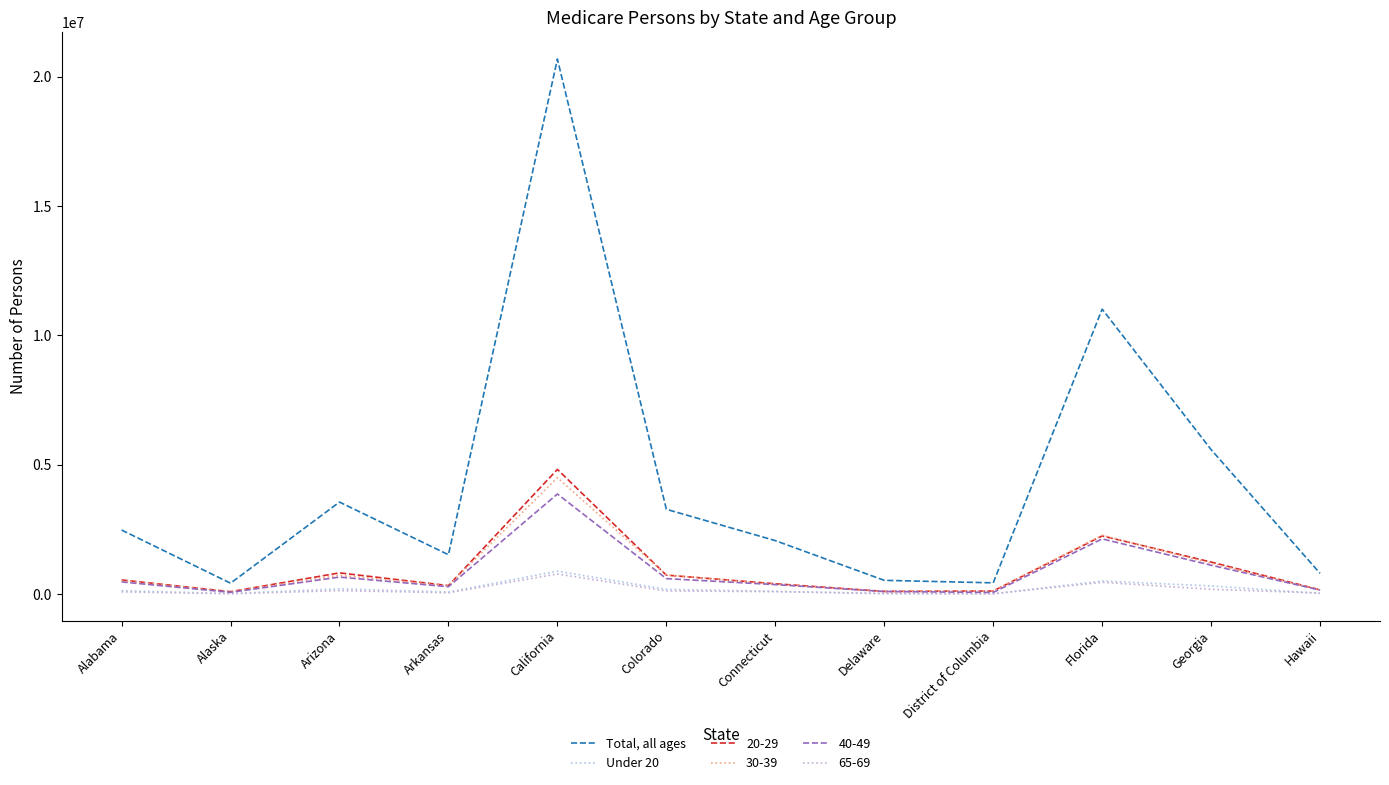

List the series in order of their peak value, highest first.

Total, all ages, 20-29, 30-39, 40-49, Under 20, 65-69